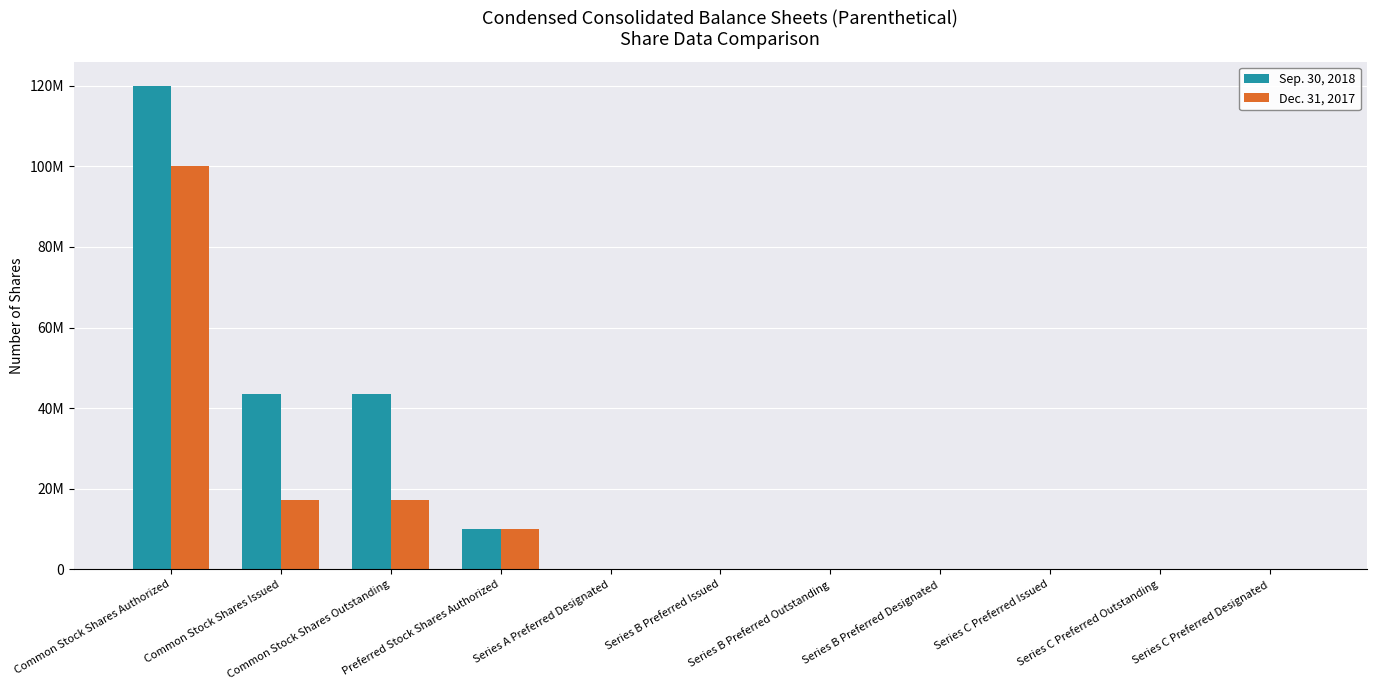

Where does the Sep. 30, 2018 series first go above 10000?

Common Stock Shares Authorized